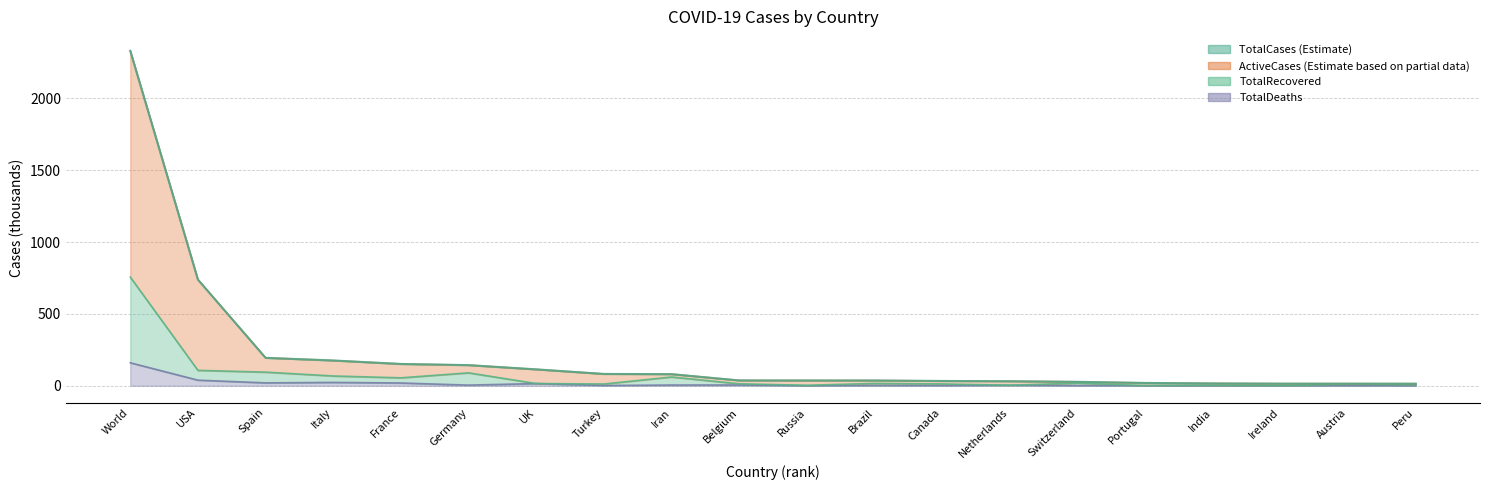

Read the TotalCases value at USA.

738.8